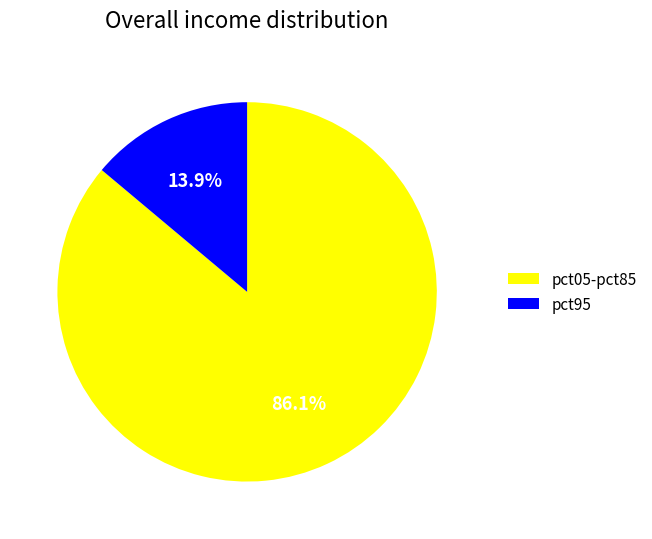

What portion of the pie excludes pct05-pct85?

13.9%